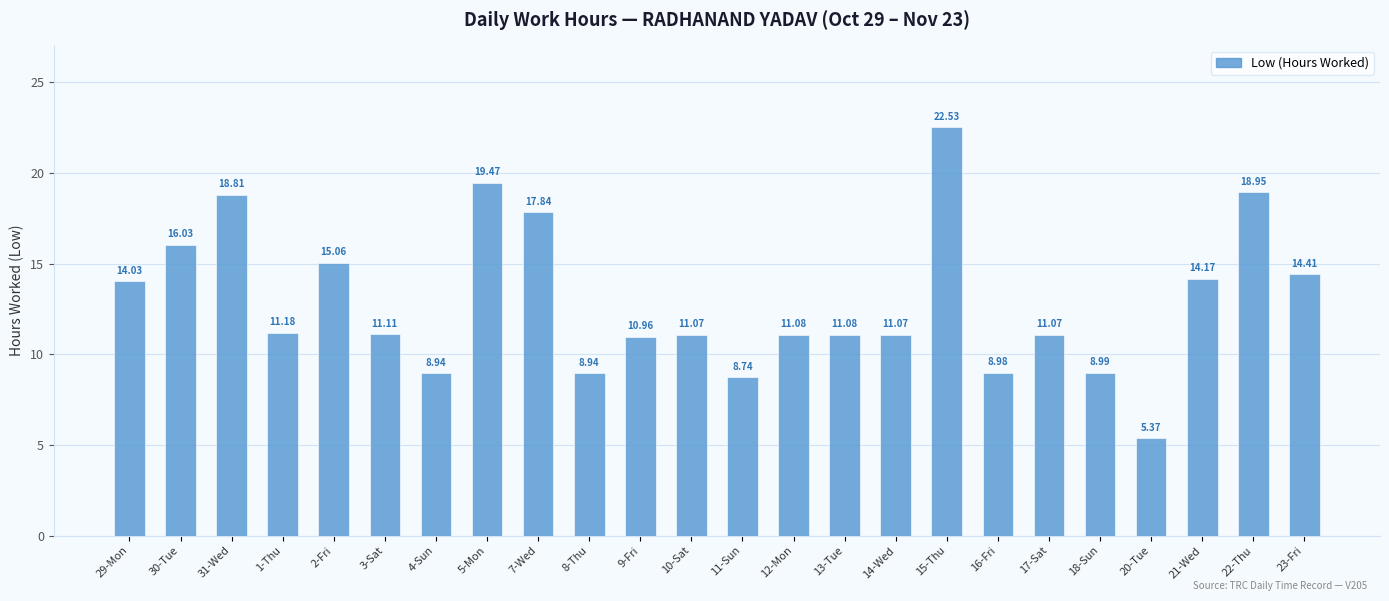

Between 15-Thu and 30-Tue, which is larger?

15-Thu